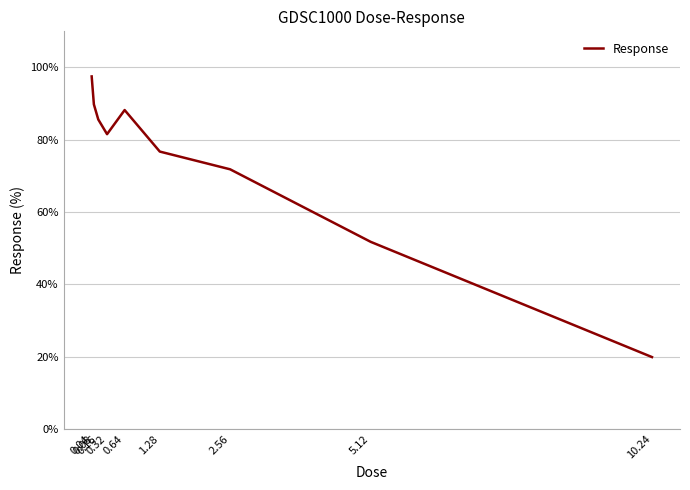

What is the minimum value shown in the chart?

19.9